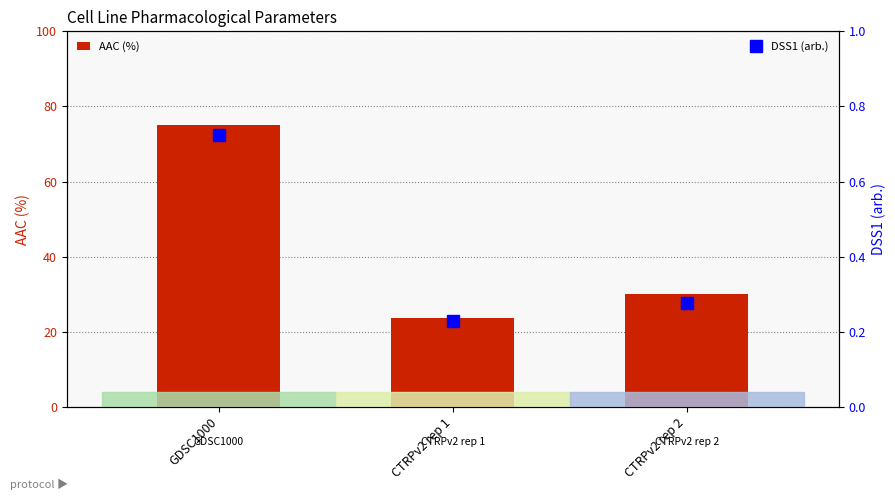

What is the difference between the highest and lowest values at CTRPv2 rep 1?

23.5